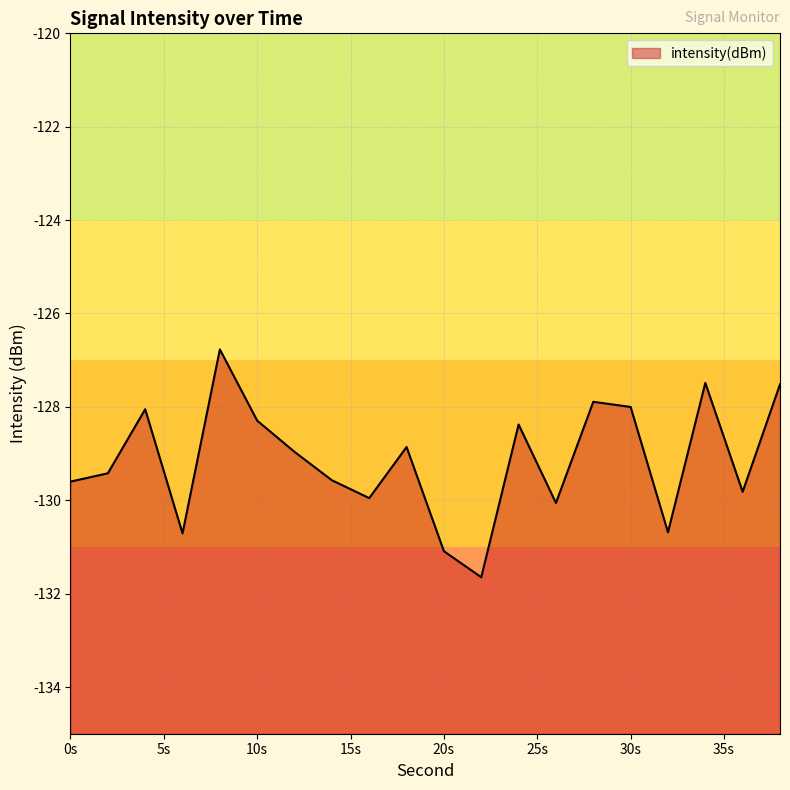

How many distinct data groups are displayed?

1